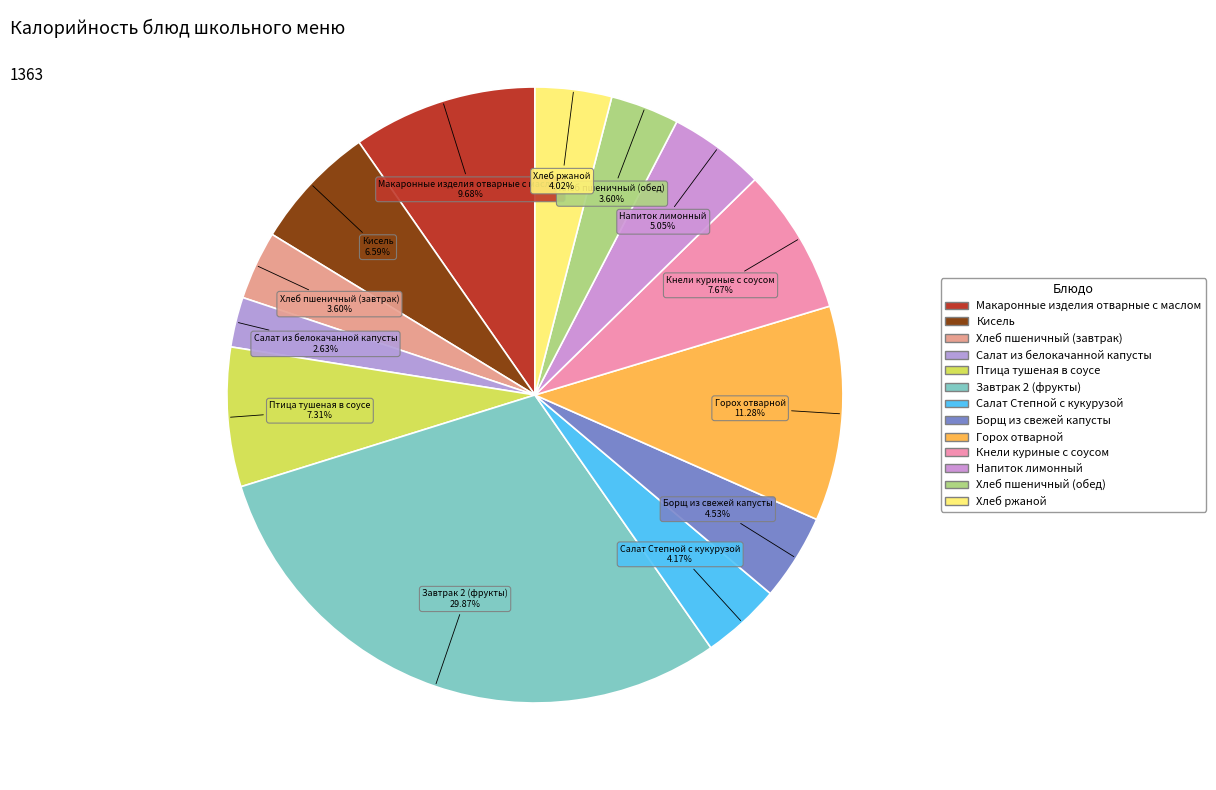

The Салат из белокачанной капусты slice represents 3% of the pie. True or false?

True